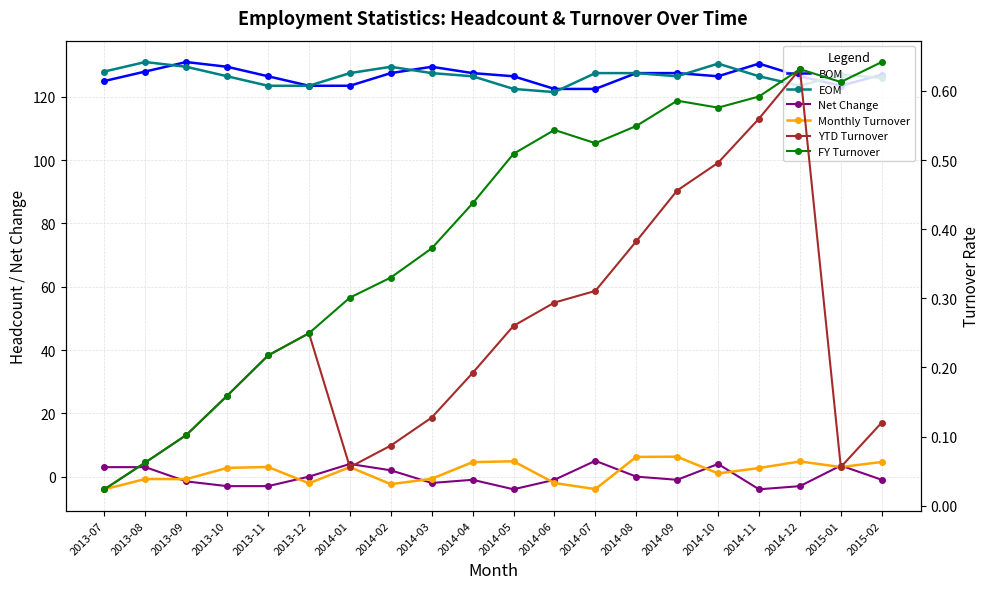

Reading left to right, what are all the values shown in this chart?

BOM: 125.0	128.0	131.0	129.5	126.5	123.5	123.5	127.5	129.5	127.5	126.5	122.5	122.5	127.5	127.5	126.5	130.5	126.5	123.5	127.0
EOM: 128.0	131.0	129.5	126.5	123.5	123.5	127.5	129.5	127.5	126.5	122.5	121.5	127.5	127.5	126.5	130.5	126.5	123.5	127.0	126.0
Net Change: 3.0	3.0	-1.5	-3.0	-3.0	0.0	4.0	2.0	-2.0	-1.0	-4.0	-1.0	5.0	0.0	-1.0	4.0	-4.0	-3.0	3.5	-1.0
Monthly Turnover: 0.0	0.0	0.0	0.1	0.1	0.0	0.1	0.0	0.0	0.1	0.1	0.0	0.0	0.1	0.1	0.0	0.1	0.1	0.1	0.1
YTD Turnover: 0.0	0.1	0.1	0.2	0.2	0.2	0.1	0.1	0.1	0.2	0.3	0.3	0.3	0.4	0.5	0.5	0.6	0.6	0.1	0.1
FY Turnover: 0.0	0.1	0.1	0.2	0.2	0.2	0.3	0.3	0.4	0.4	0.5	0.5	0.5	0.5	0.6	0.6	0.6	0.6	0.6	0.6